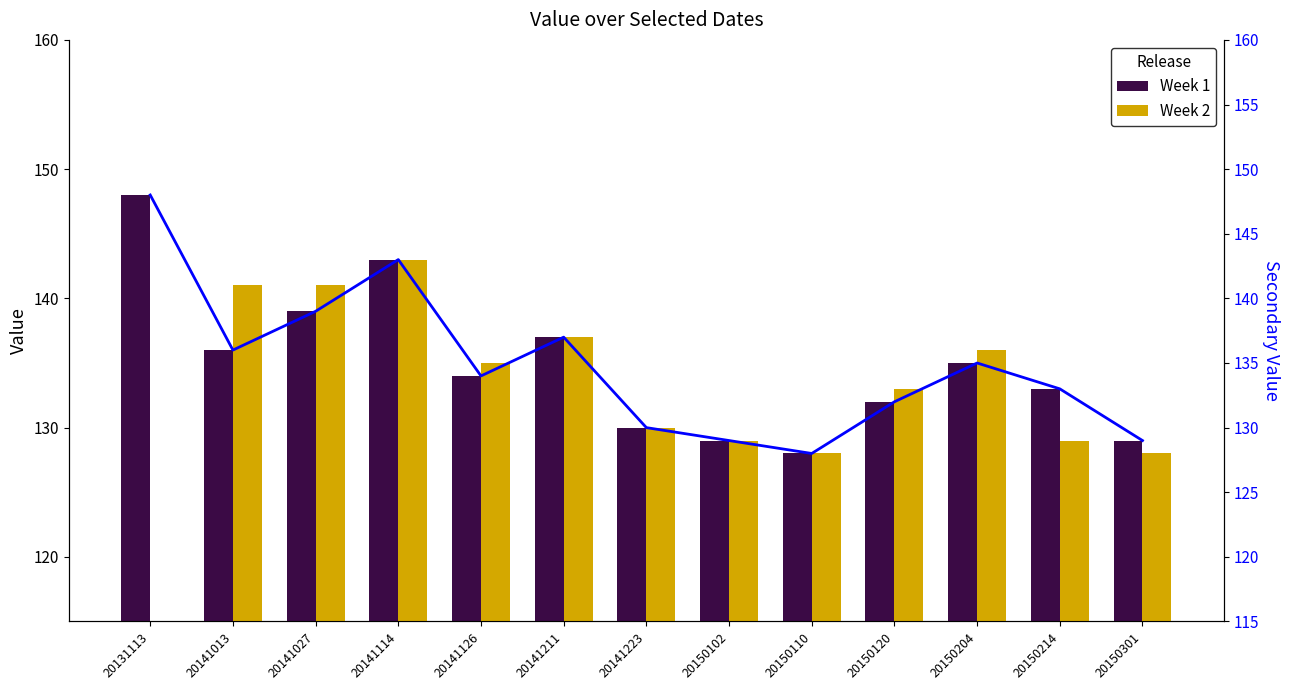

List the labels in order of Week 1 value, largest first.

20131113, 20141114, 20141027, 20141211, 20141013, 20150204, 20141126, 20150214, 20150120, 20141223, 20150102, 20150301, 20150110